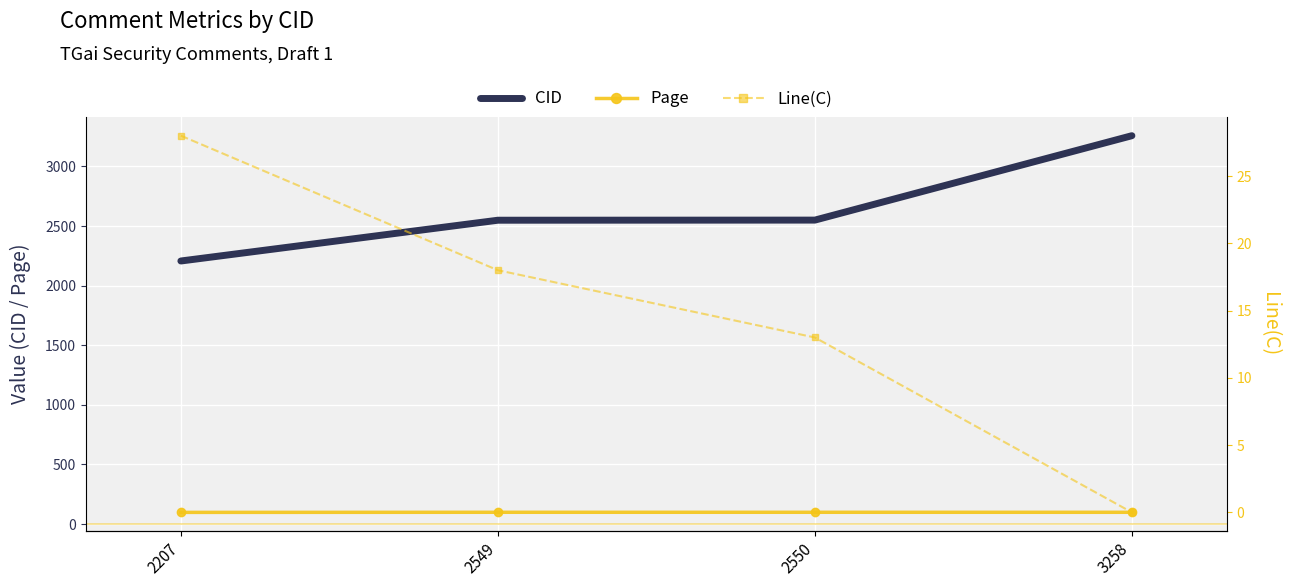

How many distinct data groups are displayed?

3